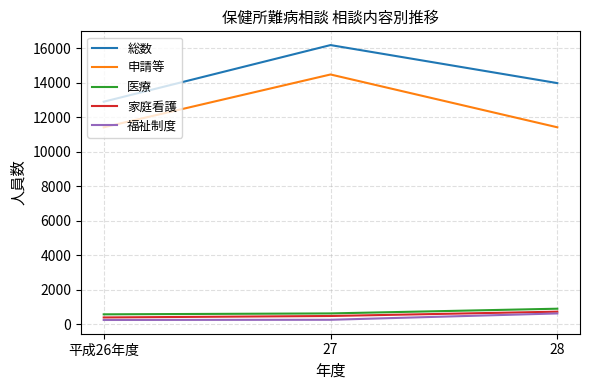

What is the sum of the 家庭看護 values at 平成26年度 and 27?

899